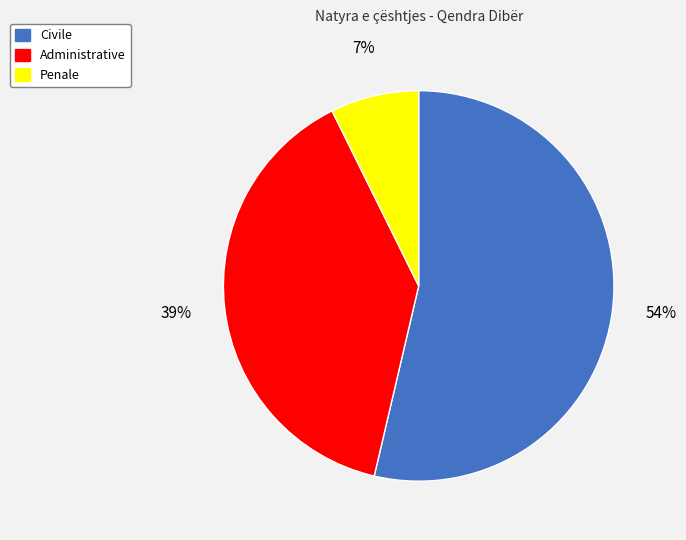

To the nearest percent, what portion does Civile represent?

54%